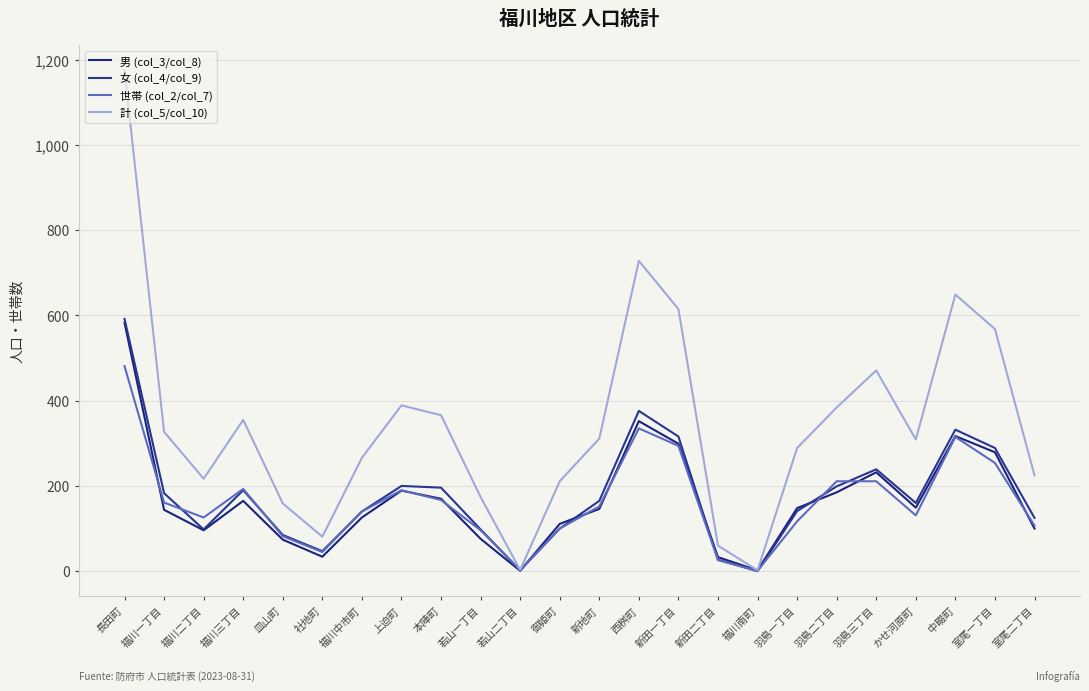

At which label is 男 (col_3/col_8) closest to 292?

新田一丁目